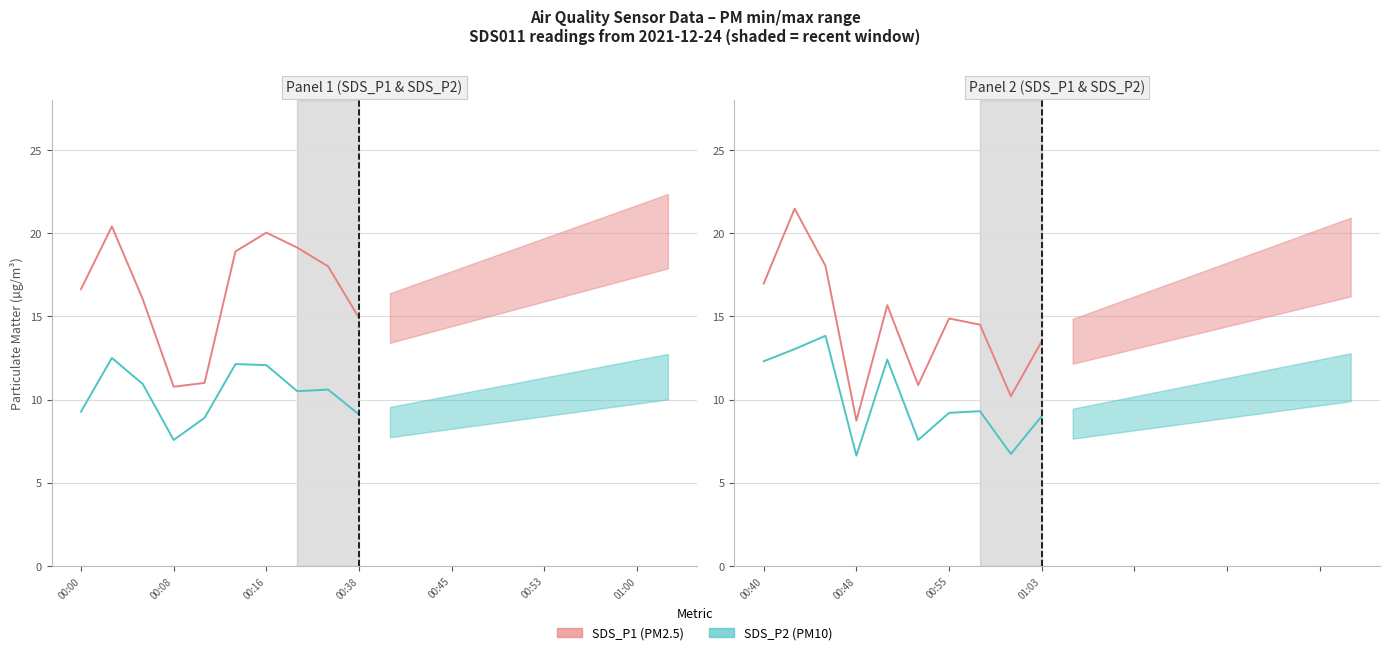

The SDS_P1 (PM2.5) series shows 23.4 at 01:03. True or false?

False